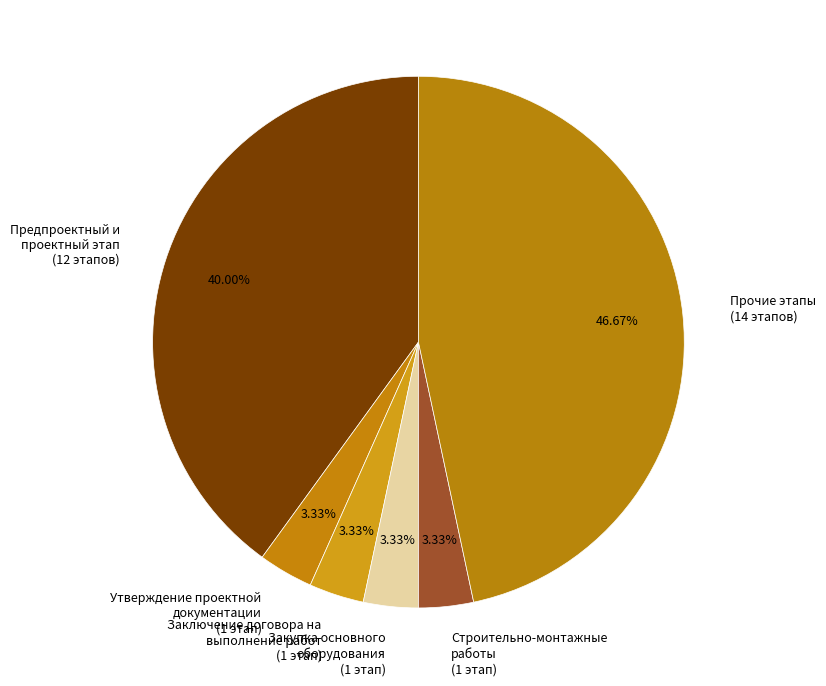

Combined, do Предпроектный и проектный этап (12 этапов) and Закупка основного оборудования (1 этап) account for over 50%?

No